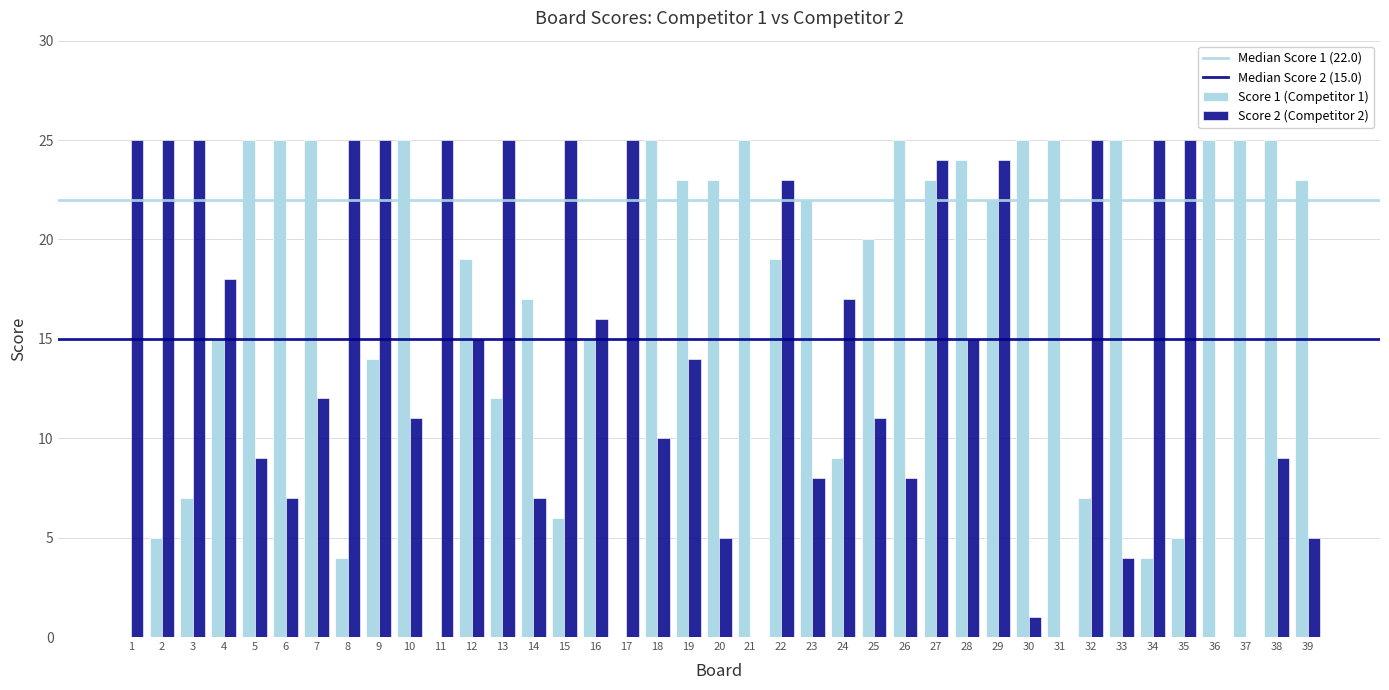

What is the greatest value displayed?

25